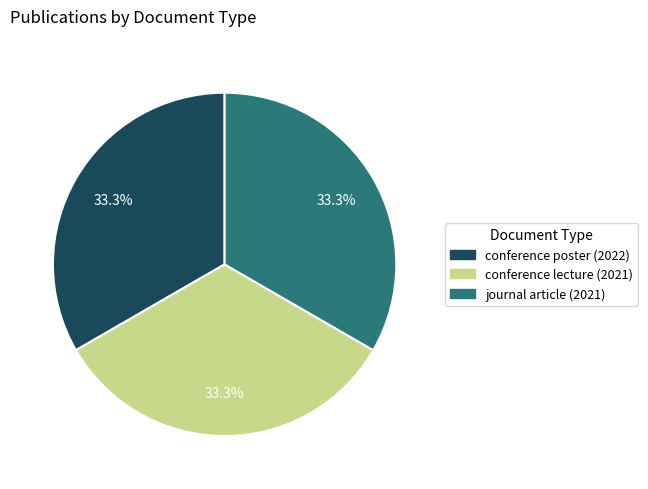

Is there any slice that represents more than half of the pie?

No